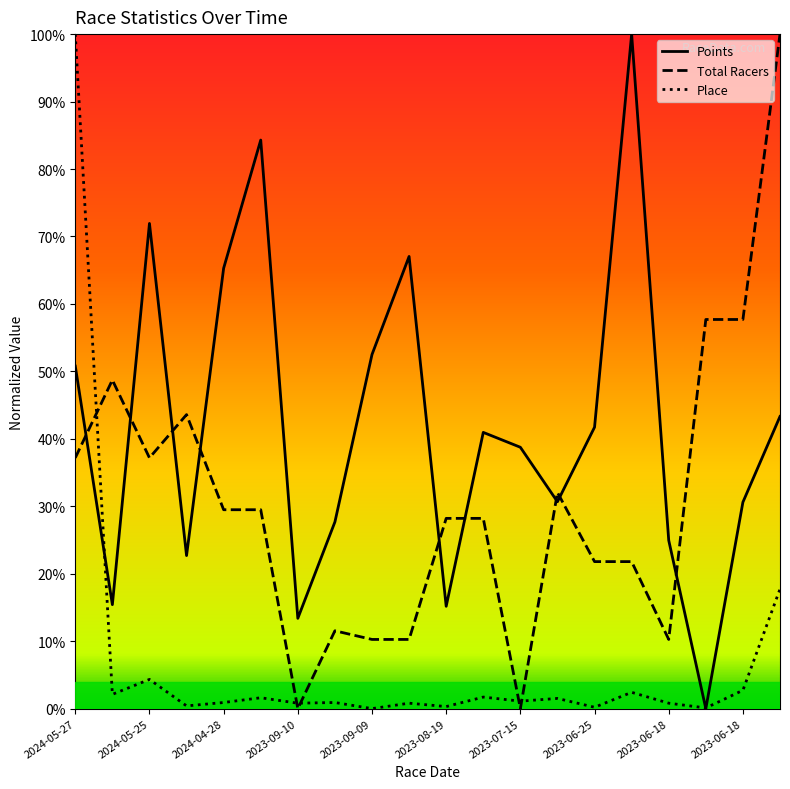

Is the value of Place at 2023-08-19 greater than the value of Points at 2024-04-28?

No